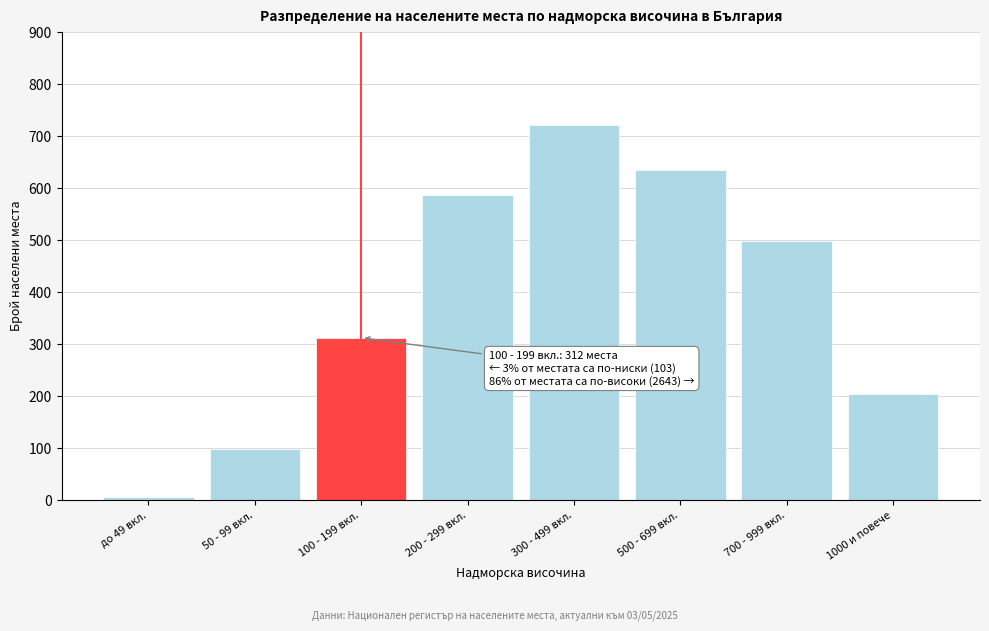

Reading left to right, extract all data points from this chart.

5	98	312	587	721	634	498	203